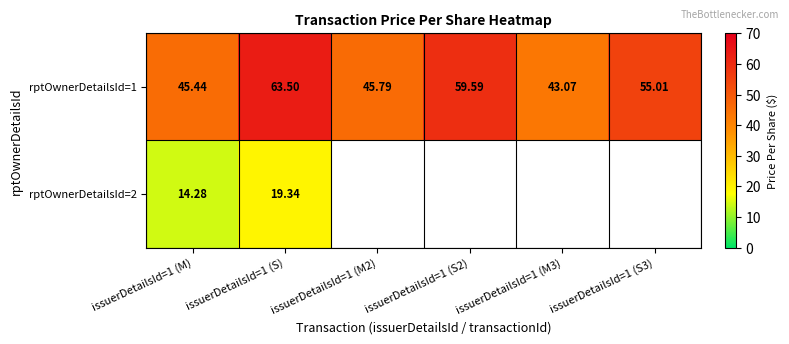

The value of rptOwnerDetailsId=1 at issuerDetailsId=1 (S2) is 59.6. True or false?

True